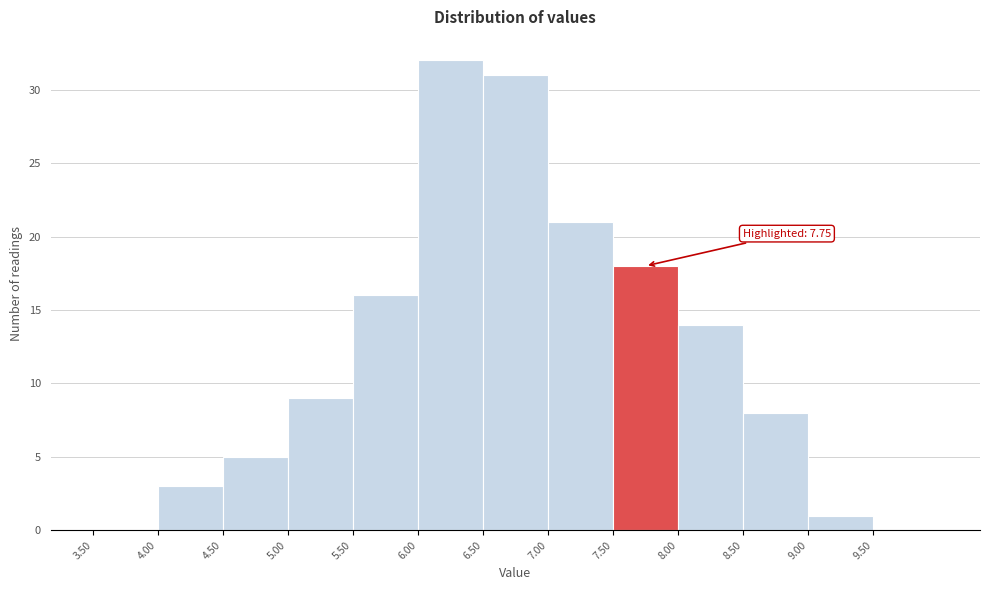

Over which range of the x-axis is the bar tallest?

6.0 to 6.5